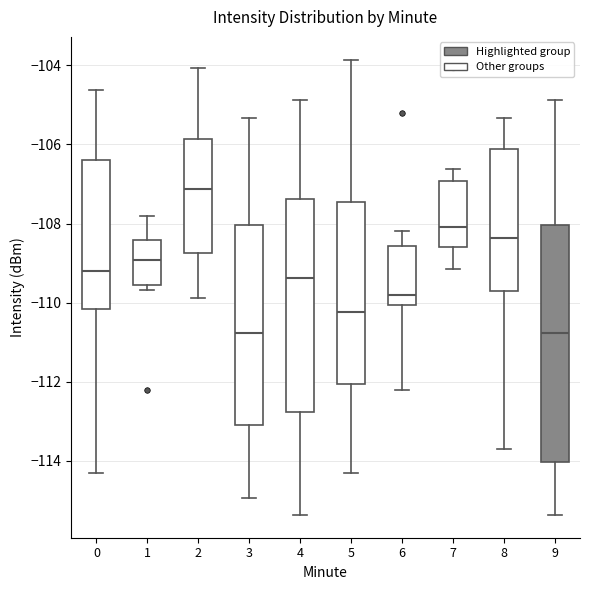

Reading left to right, read every box against the y-axis: the position of its median line, the range the box covers, and the ends of its whiskers. The values are not printed on the chart, so give them approximately, as read against the axis.

0: median -109.2, box -110.2 to -106.4, whiskers -114.2 to -104.6
1: median -109.0, box -109.6 to -108.4, whiskers -109.6 (just below the box's lower edge) to -107.8
2: median -107.2, box -108.8 to -105.8, whiskers -109.8 to -104.0
3: median -110.8, box -113.0 to -108.0, whiskers -115.0 to -105.4
4: median -109.4, box -112.8 to -107.4, whiskers -115.4 to -104.8
5: median -110.2, box -112.0 to -107.4, whiskers -114.4 to -103.8
6: median -109.8, box -110.0 to -108.6, whiskers -112.2 to -108.2
7: median -108.0, box -108.6 to -107.0, whiskers -109.2 to -106.6
8: median -108.4, box -109.6 to -106.2, whiskers -113.6 to -105.4
9: median -110.8, box -114.0 to -108.0, whiskers -115.4 to -104.8